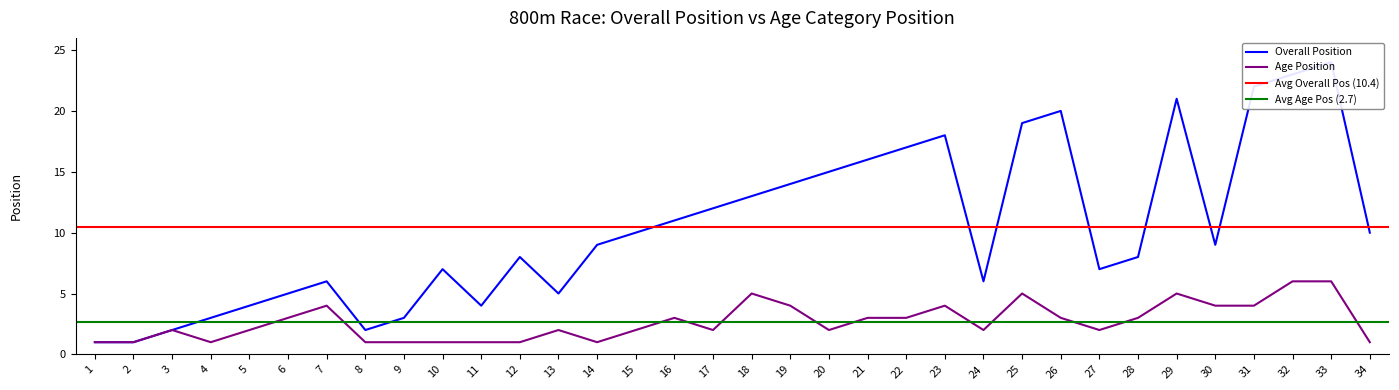

The Age Position series shows 1 at 3. True or false?

False